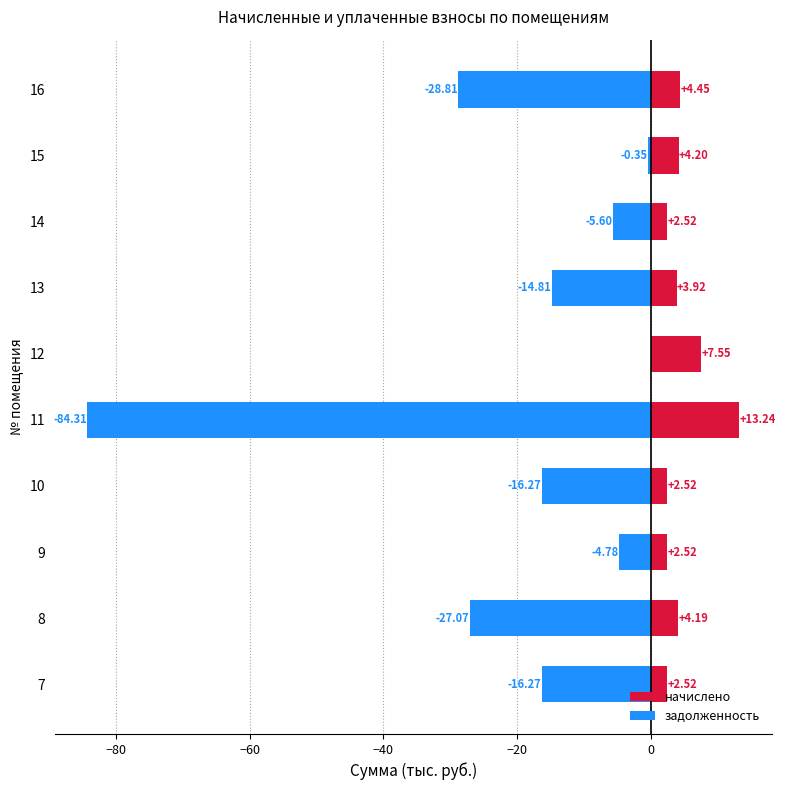

Which series has the widest spread of values?

задолженность